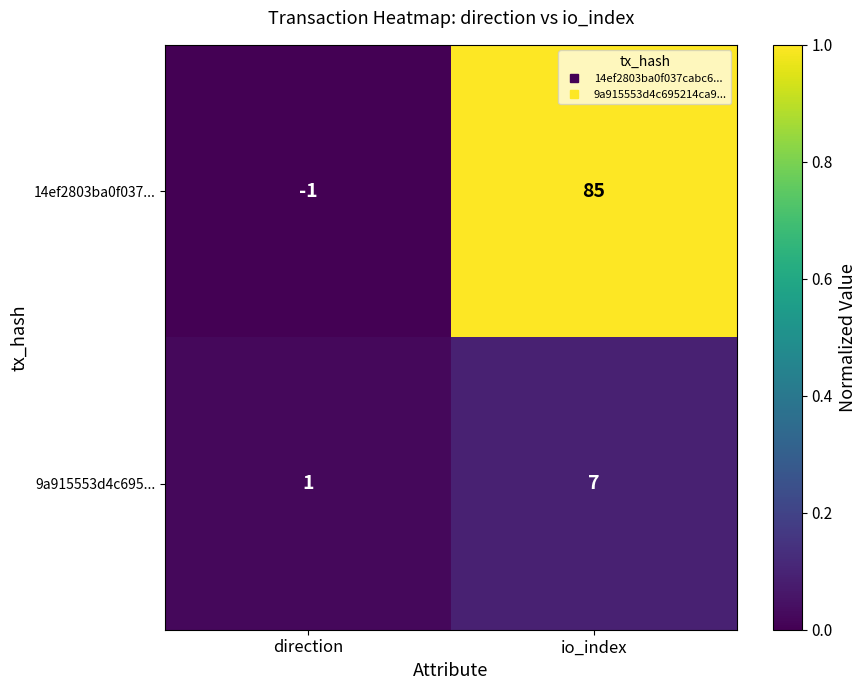

Which label corresponds to the largest value in the chart?

io_index